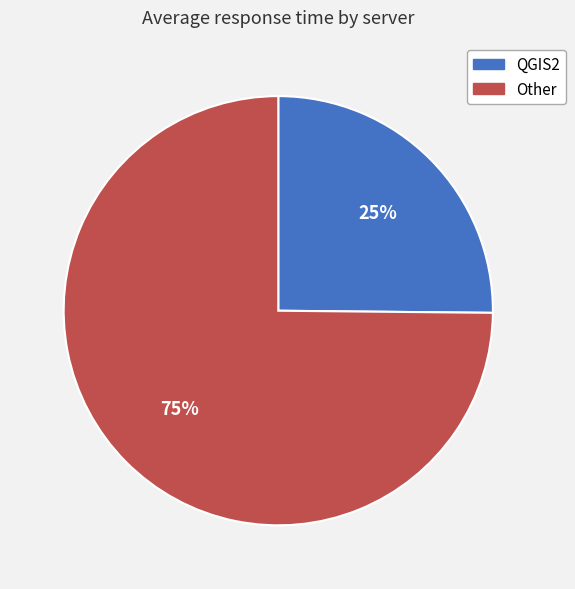

To the nearest percent, what is the average slice percentage?

50%